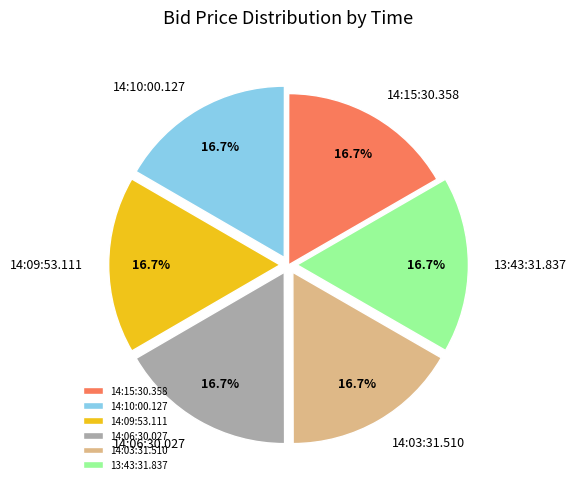

Does 13:43:31.837 represent more than half of the total?

No